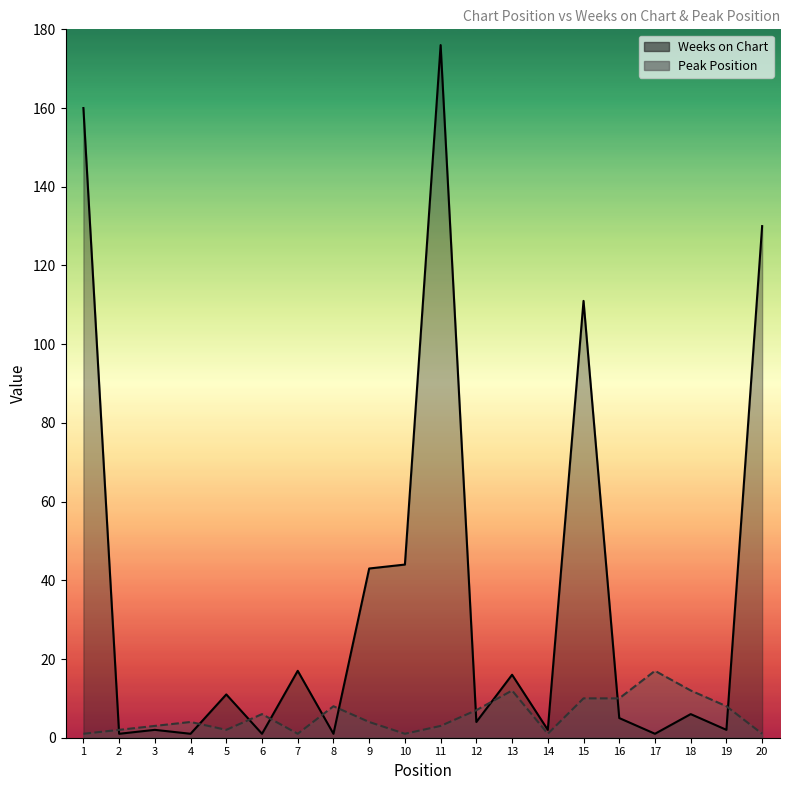

Does the chart display data point markers on the line(s)?

No